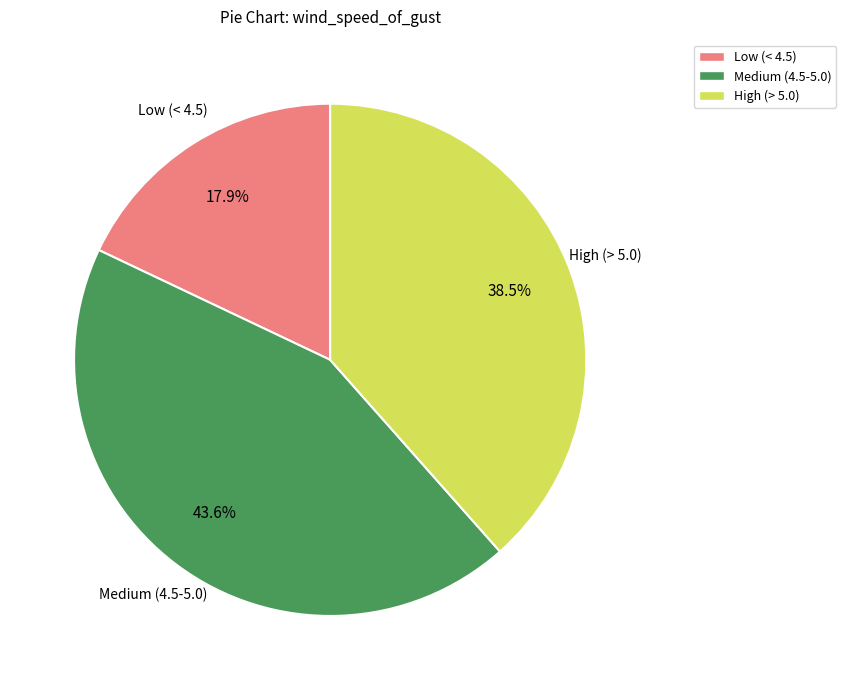

Does Low (< 4.5) account for over 50% of the chart?

No